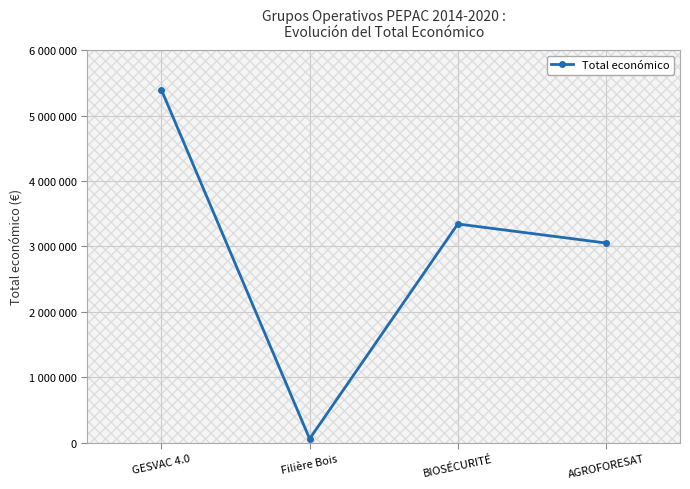

True or false: the data shows 77663 at Filière Bois.

False